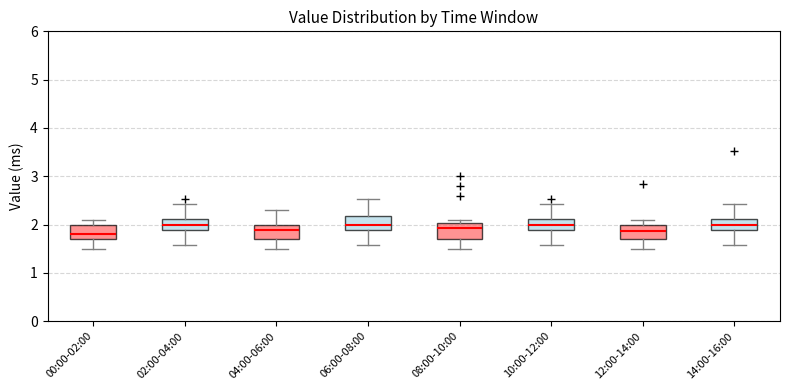

Reading left to right, transcribe this box plot: for each box, give where its median line is, the range the box spans, and where its two whiskers end, as read against the y-axis. The values are not printed on the chart, so give them approximately, as read against the axis.

00:00-02:00: median 1.8, box 1.7 to 2.0, whiskers 1.5 to 2.1
02:00-04:00: median 2.0, box 1.9 to 2.1, whiskers 1.6 to 2.4
04:00-06:00: median 1.9, box 1.7 to 2.0, whiskers 1.5 to 2.3
06:00-08:00: median 2.0, box 1.9 to 2.2, whiskers 1.6 to 2.5
08:00-10:00: median 1.9, box 1.7 to 2.0, whiskers 1.5 to 2.1
10:00-12:00: median 2.0, box 1.9 to 2.1, whiskers 1.6 to 2.4
12:00-14:00: median 1.9, box 1.7 to 2.0, whiskers 1.5 to 2.1
14:00-16:00: median 2.0, box 1.9 to 2.1, whiskers 1.6 to 2.4